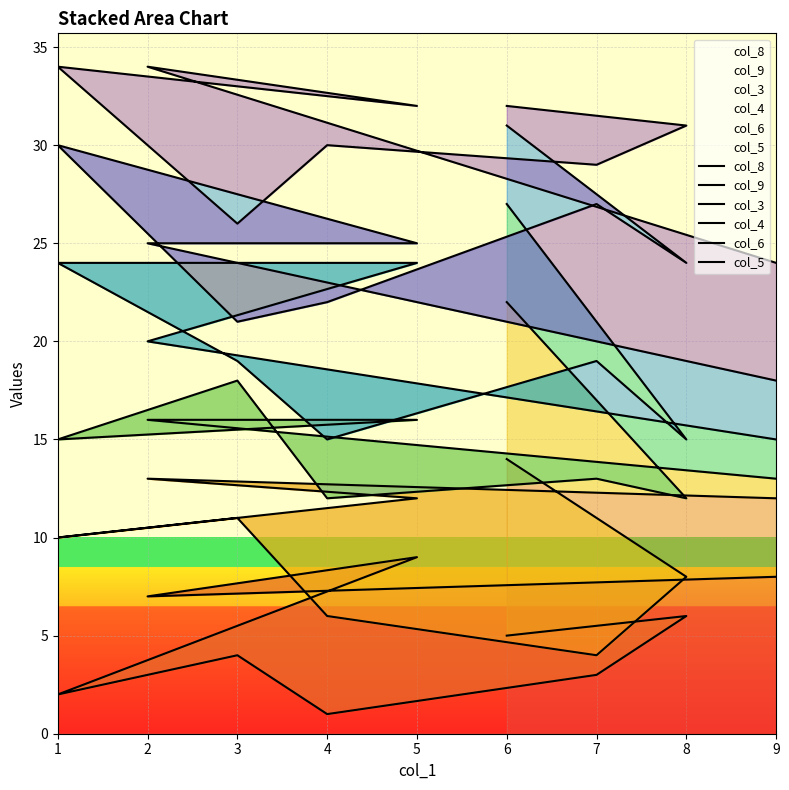

At how many categories does at least one series exceed 29?

6